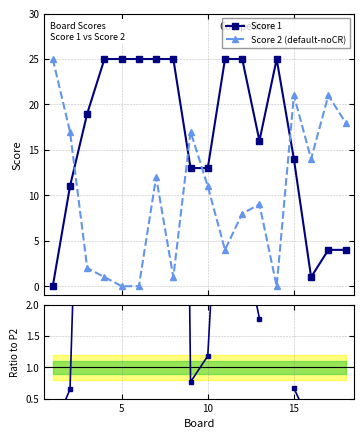

True or false: Ratio Score1/Score2 and Score 1 intersect in this chart.

False